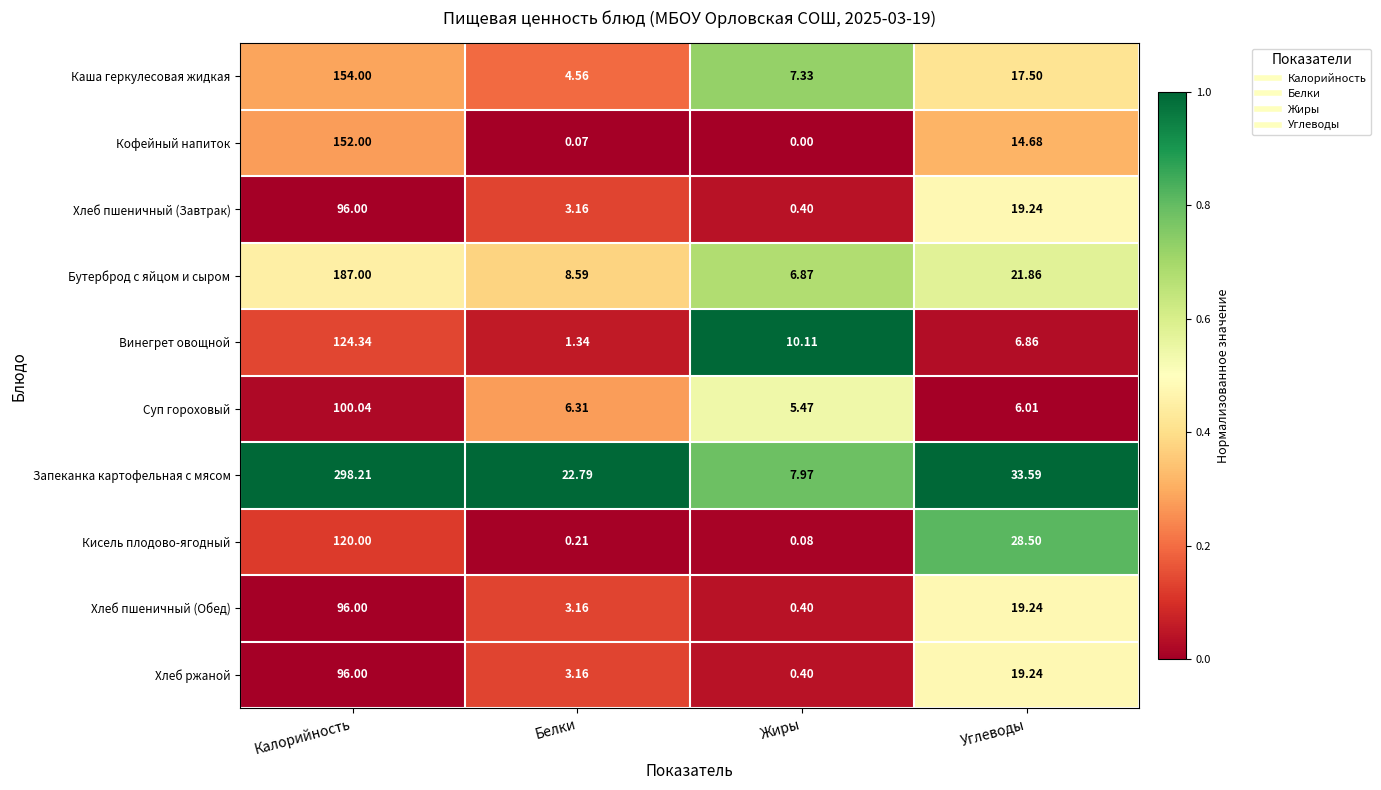

Is the value of Кисель плодово-ягодный at Углеводы greater than the value of Винегрет овощной at Жиры?

Yes